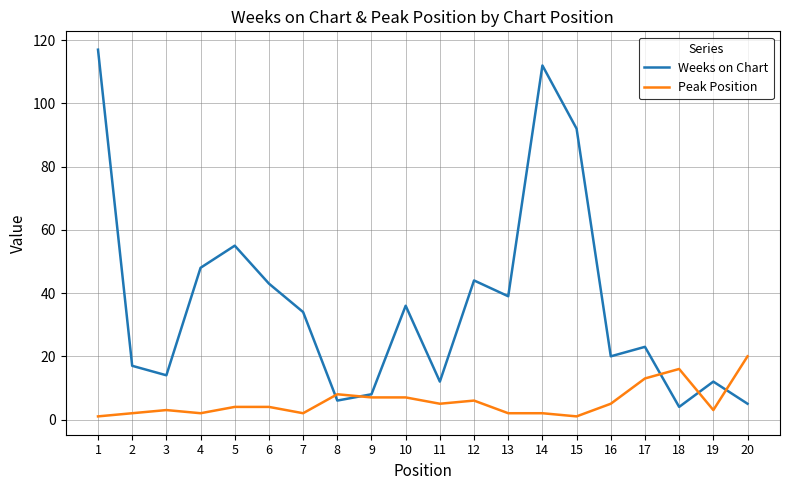

What is the maximum value for Weeks on Chart?

117